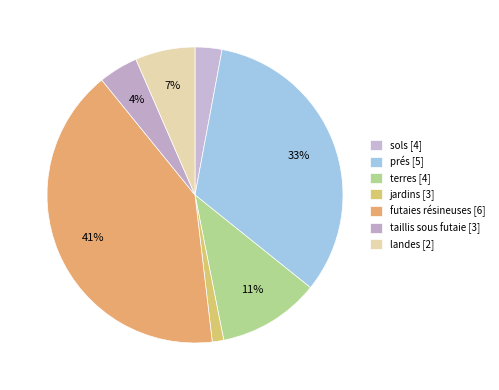

What is the largest slice in the pie chart?

futaies résineuses